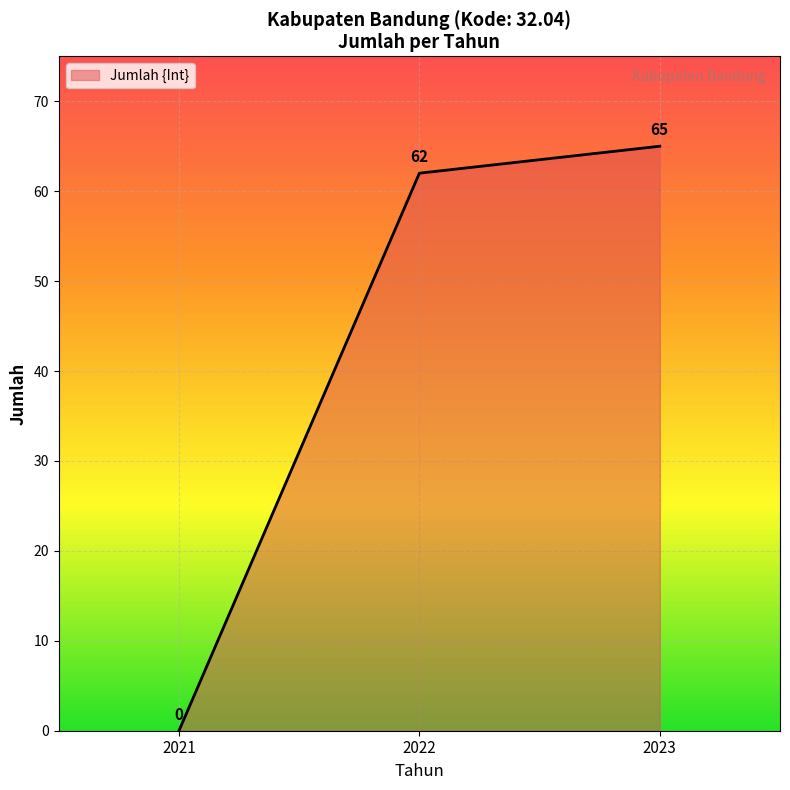

True or false: the data shows 0 at 2021.

True